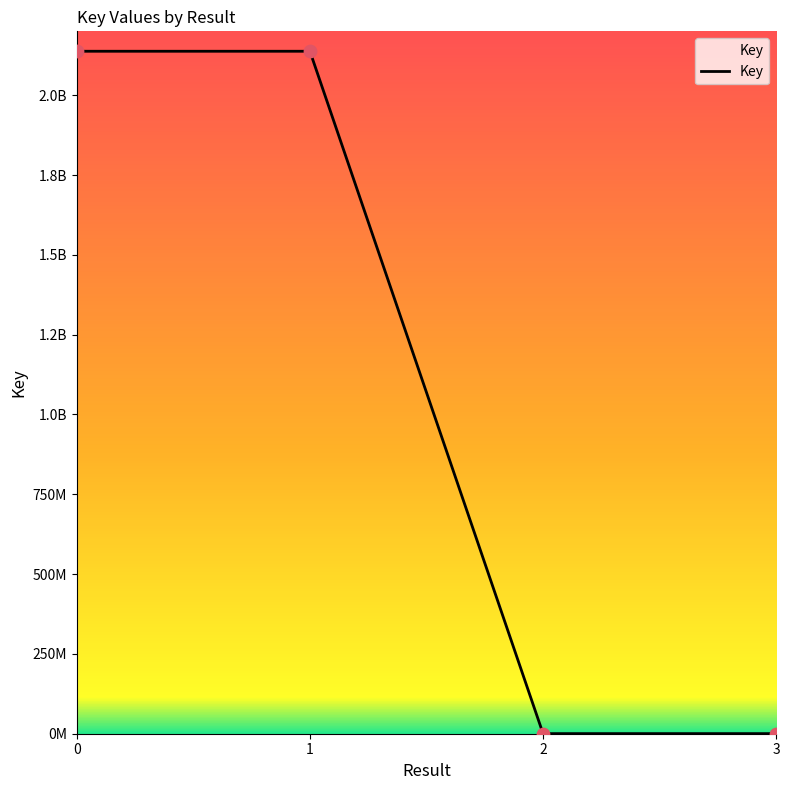

Which has a higher value, 2 or 1?

1